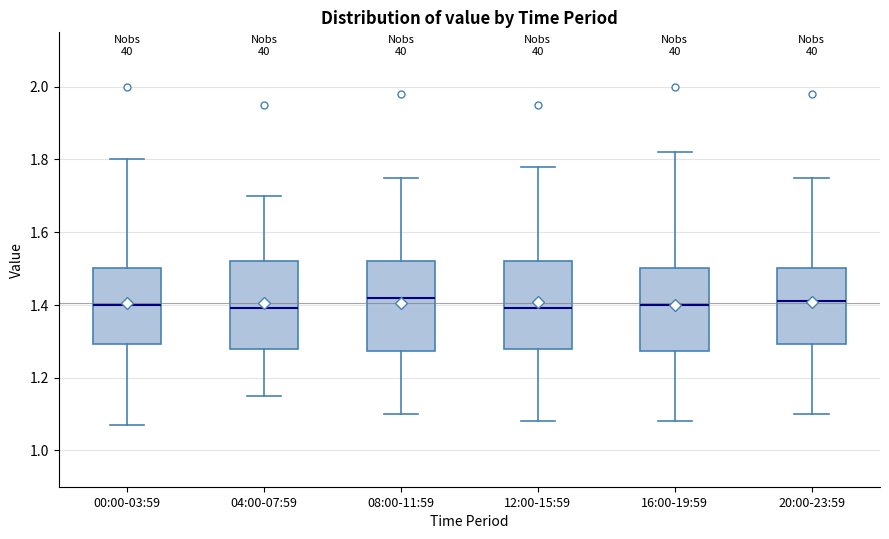

Reading left to right, read every box against the y-axis: the position of its median line, the range the box covers, and the ends of its whiskers. The values are not printed on the chart, so give them approximately, as read against the axis.

00:00-03:59: median 1.40, box 1.30 to 1.50, whiskers 1.08 to 1.80
04:00-07:59: median 1.40, box 1.28 to 1.52, whiskers 1.16 to 1.70
08:00-11:59: median 1.42, box 1.28 to 1.52, whiskers 1.10 to 1.76
12:00-15:59: median 1.40, box 1.28 to 1.52, whiskers 1.08 to 1.78
16:00-19:59: median 1.40, box 1.28 to 1.50, whiskers 1.08 to 1.82
20:00-23:59: median 1.42, box 1.30 to 1.50, whiskers 1.10 to 1.76